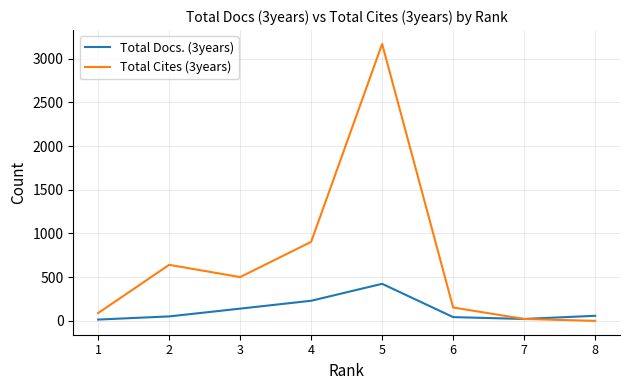

What is the difference between the maximum and minimum values in the Total Docs. (3years) series?

409